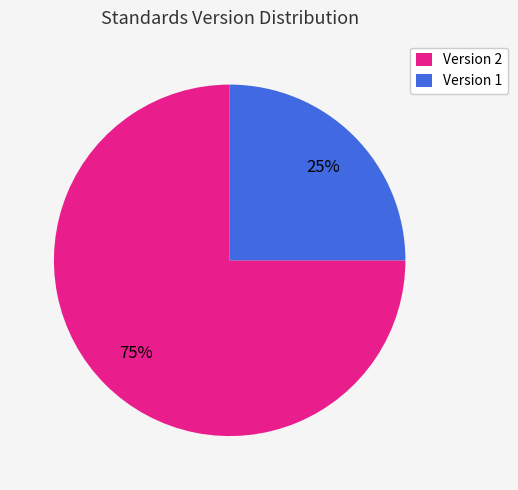

Rank the categories by value from highest to lowest.

Version 2, Version 1